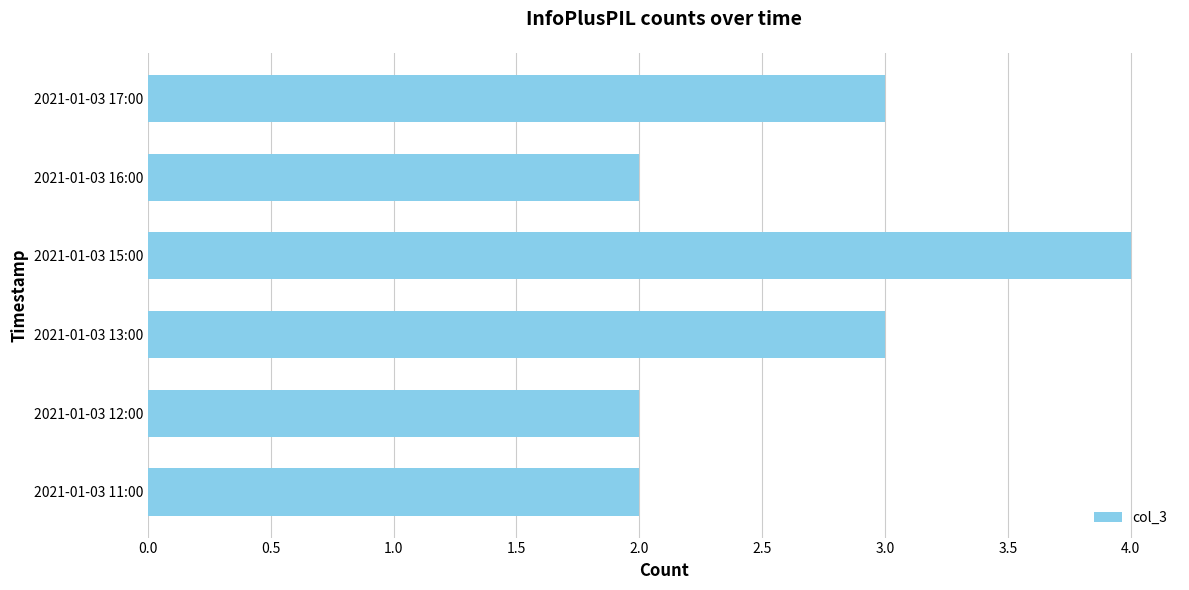

Count the values in the range 2 to 3.

5